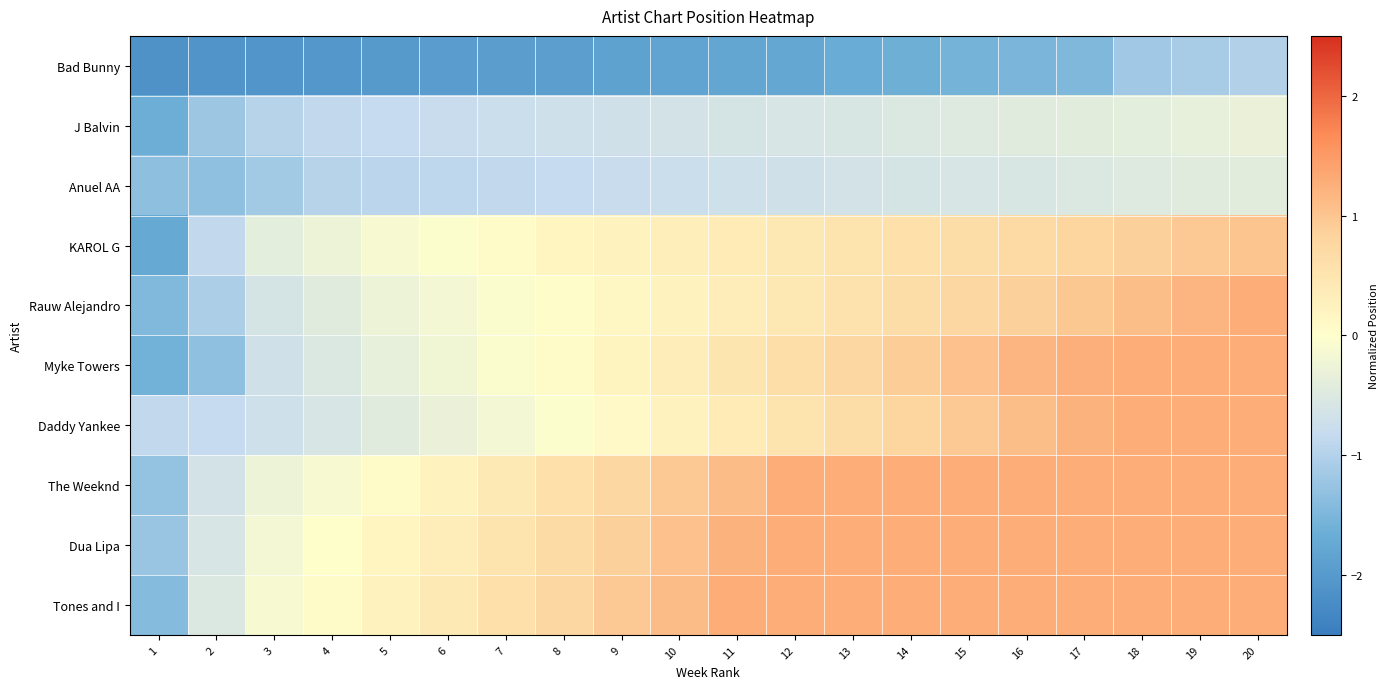

Reading left to right, extract all data points from this chart.

Bad Bunny: 1=-2.1	2=-2.1	3=-2.1	4=-2.0	5=-2.0	6=-2.0	7=-1.9	8=-1.9	9=-1.9	10=-1.8	11=-1.8	12=-1.8	13=-1.7	14=-1.6	15=-1.6	16=-1.5	17=-1.5	18=-1.2	19=-1.1	20=-1.0
J Balvin: 1=-1.7	2=-1.2	3=-1.0	4=-0.9	5=-0.8	6=-0.8	7=-0.8	8=-0.7	9=-0.7	10=-0.7	11=-0.6	12=-0.6	13=-0.5	14=-0.5	15=-0.5	16=-0.4	17=-0.4	18=-0.4	19=-0.3	20=-0.3
Anuel AA: 1=-1.3	2=-1.3	3=-1.1	4=-1.0	5=-0.9	6=-0.9	7=-0.9	8=-0.8	9=-0.8	10=-0.8	11=-0.7	12=-0.7	13=-0.7	14=-0.6	15=-0.6	16=-0.5	17=-0.5	18=-0.5	19=-0.4	20=-0.4
KAROL G: 1=-1.7	2=-0.9	3=-0.4	4=-0.3	5=-0.1	6=-0.0	7=0.1	8=0.2	9=0.2	10=0.3	11=0.4	12=0.5	13=0.5	14=0.6	15=0.7	16=0.7	17=0.8	18=0.9	19=0.9	20=1.0
Rauw Alejandro: 1=-1.4	2=-1.1	3=-0.6	4=-0.4	5=-0.3	6=-0.2	7=-0.1	8=0.0	9=0.1	10=0.2	11=0.4	12=0.5	13=0.6	14=0.7	15=0.8	16=0.9	17=1.0	18=1.1	19=1.2	20=1.3
Myke Towers: 1=-1.6	2=-1.3	3=-0.7	4=-0.5	5=-0.3	6=-0.2	7=-0.1	8=0.1	9=0.2	10=0.4	11=0.5	12=0.6	13=0.8	14=0.9	15=1.0	16=1.2	17=1.3	18=1.3	19=1.3	20=1.3
Daddy Yankee: 1=-0.9	2=-0.8	3=-0.7	4=-0.6	5=-0.4	6=-0.3	7=-0.2	8=-0.0	9=0.1	10=0.2	11=0.4	12=0.5	13=0.7	14=0.8	15=0.9	16=1.1	17=1.2	18=1.3	19=1.3	20=1.3
The Weeknd: 1=-1.3	2=-0.7	3=-0.3	4=-0.1	5=0.1	6=0.2	7=0.4	8=0.6	9=0.8	10=0.9	11=1.1	12=1.3	13=1.3	14=1.3	15=1.3	16=1.3	17=1.3	18=1.3	19=1.3	20=1.3
Dua Lipa: 1=-1.2	2=-0.6	3=-0.2	4=0.0	5=0.2	6=0.4	7=0.5	8=0.7	9=0.9	10=1.0	11=1.2	12=1.3	13=1.3	14=1.3	15=1.3	16=1.3	17=1.3	18=1.3	19=1.3	20=1.3
Tones and I: 1=-1.4	2=-0.5	3=-0.1	4=0.1	5=0.2	6=0.4	7=0.6	8=0.8	9=0.9	10=1.1	11=1.3	12=1.3	13=1.3	14=1.3	15=1.3	16=1.3	17=1.3	18=1.3	19=1.3	20=1.3